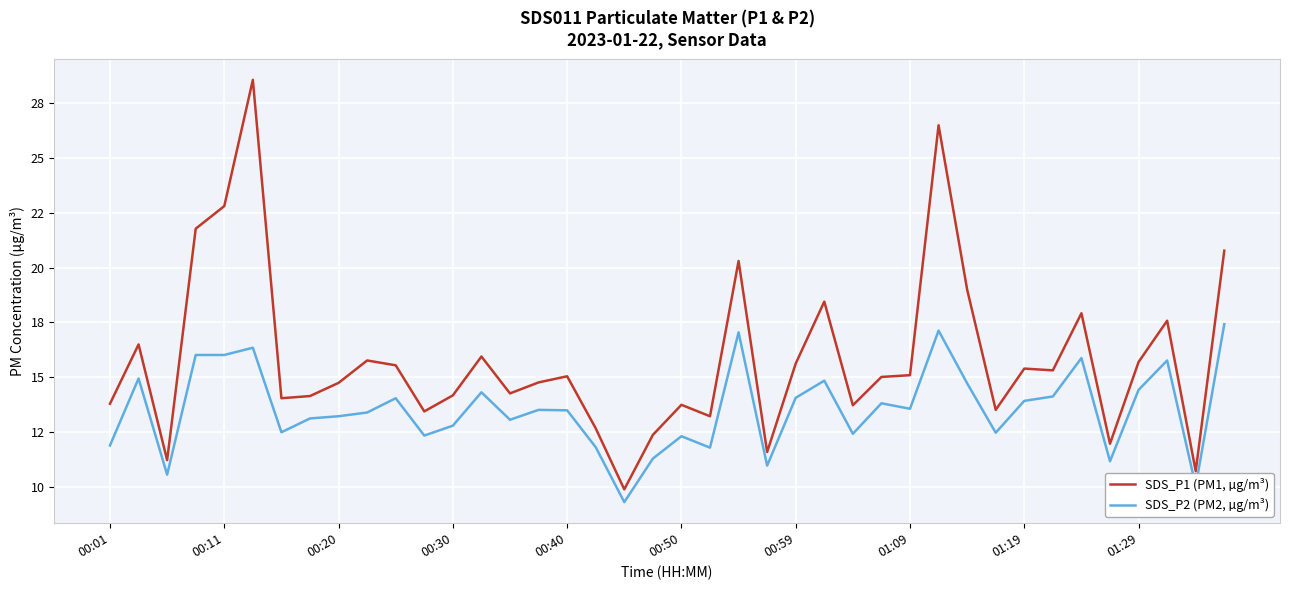

Is this an area chart (filled region under the line)?

No